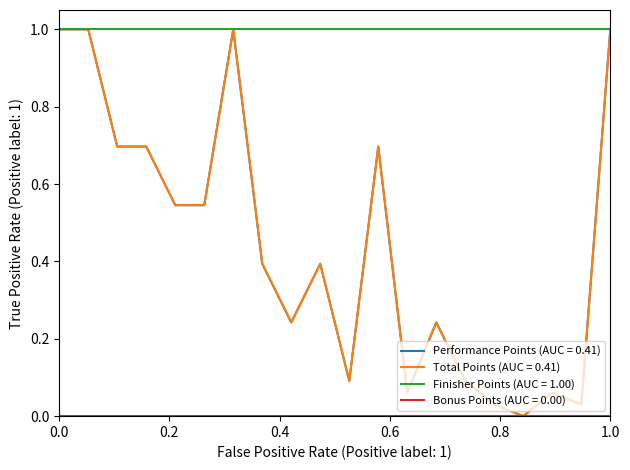

At which category is the sum across all series the highest?

1